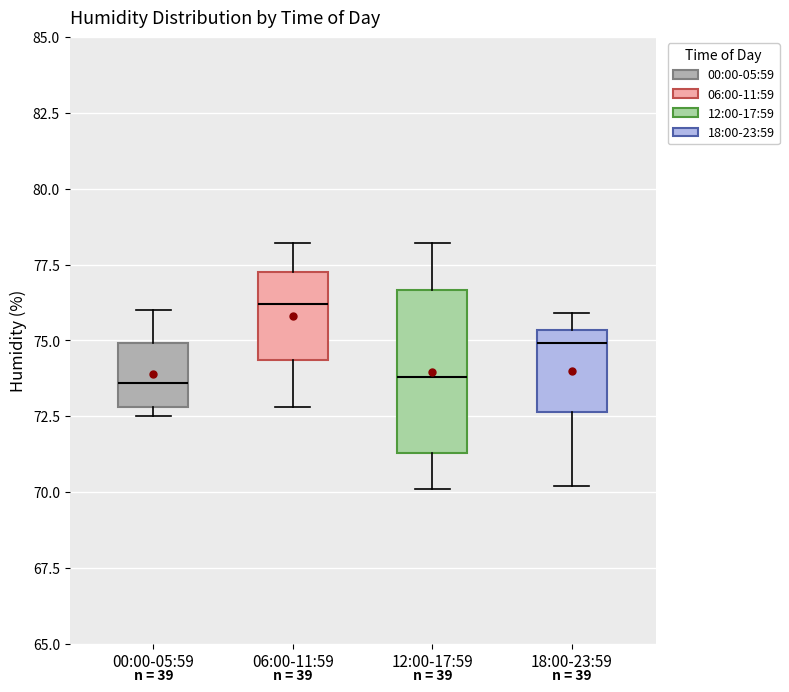

Which box is the tallest, from its lower edge to its upper edge?

12:00-17:59